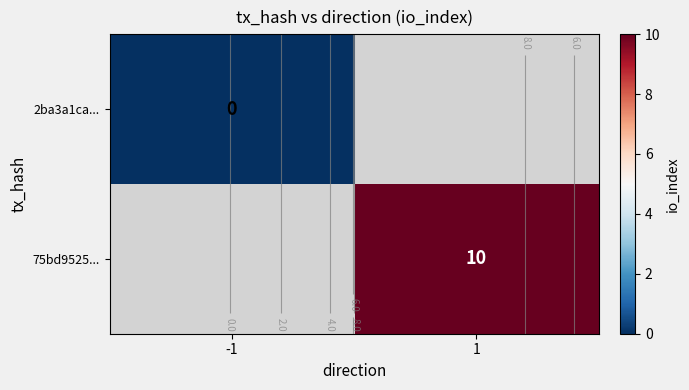

How many positive values does the 75bd9525... series have?

1